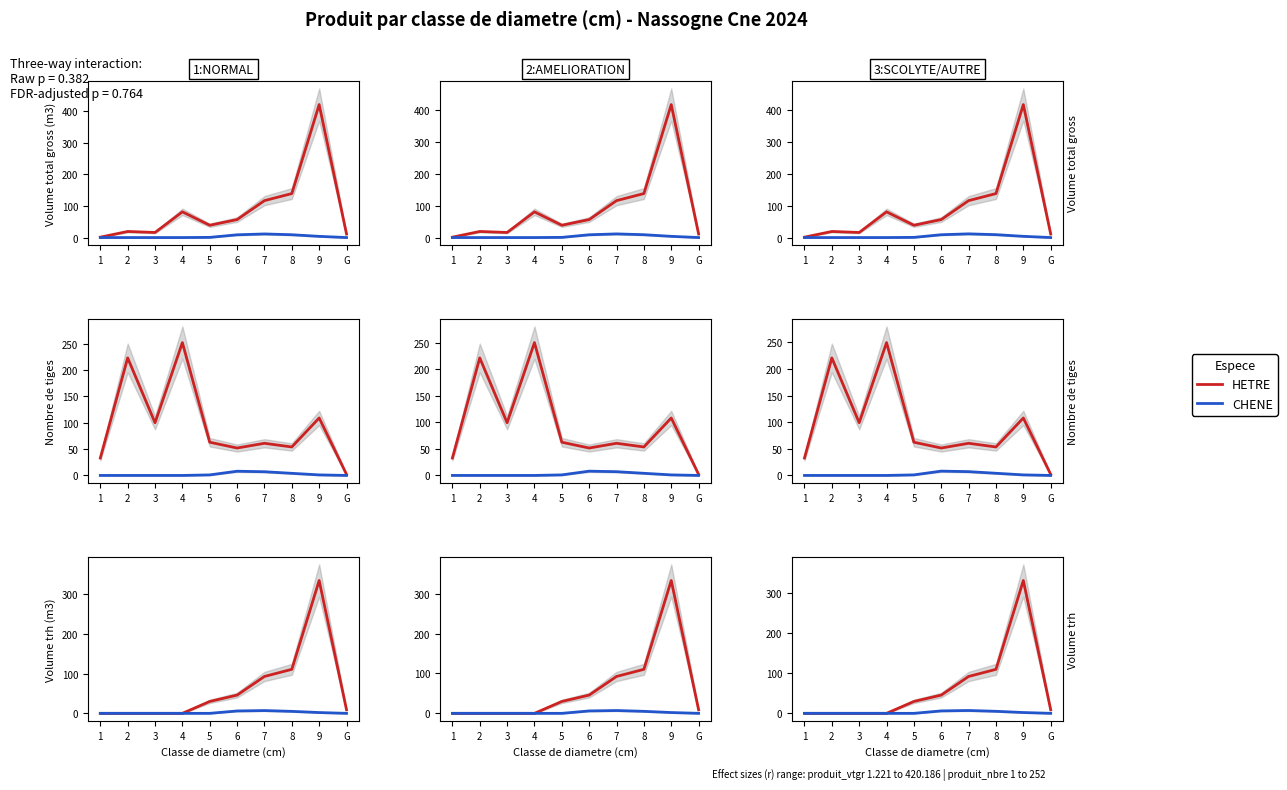

Is the value of CHENE at 5 greater than the value of HETRE at 1?

No